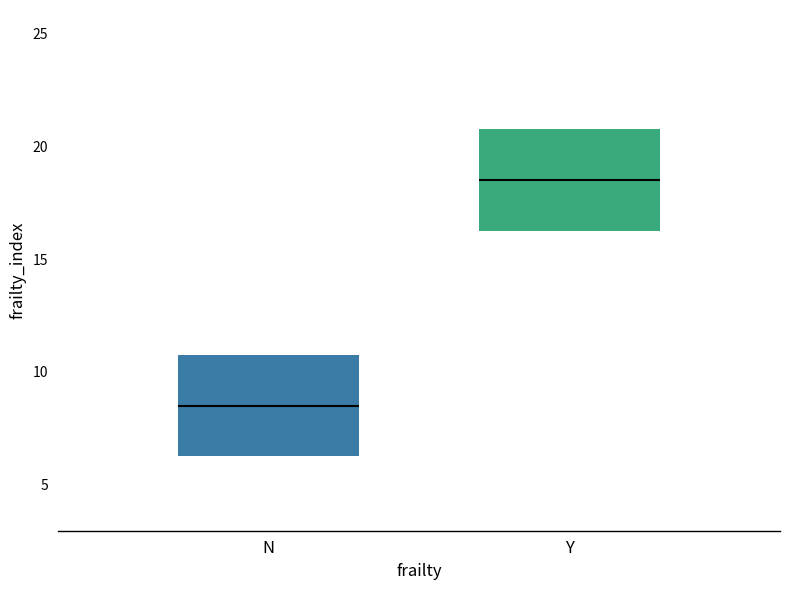

Reading left to right, read every box against the y-axis: the position of its median line, the range the box covers, and the ends of its whiskers. The values are not printed on the chart, so give them approximately, as read against the axis.

N: median 8.5, box 6.5 to 11.0, whiskers 4.0 to 13.0
Y: median 18.5, box 16.5 to 21.0, whiskers 14.0 to 25.0